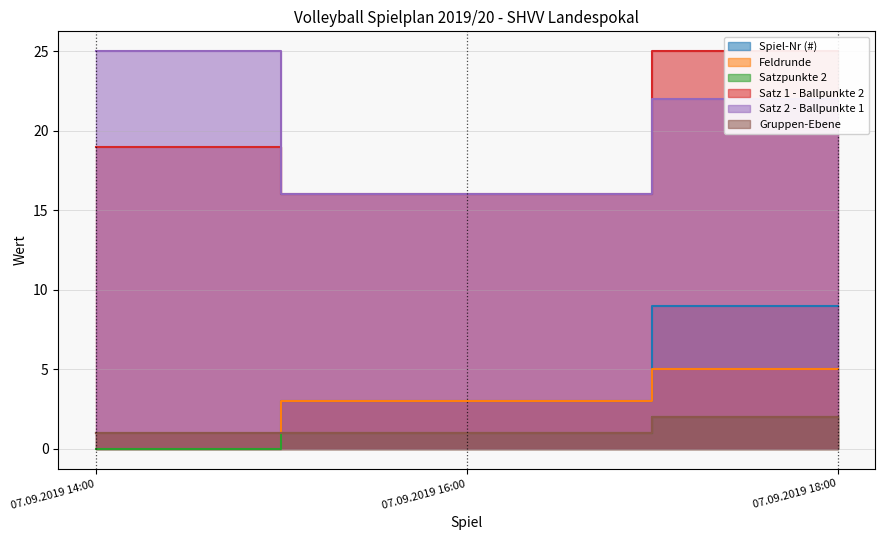

Does the chart have visible grid lines?

Yes